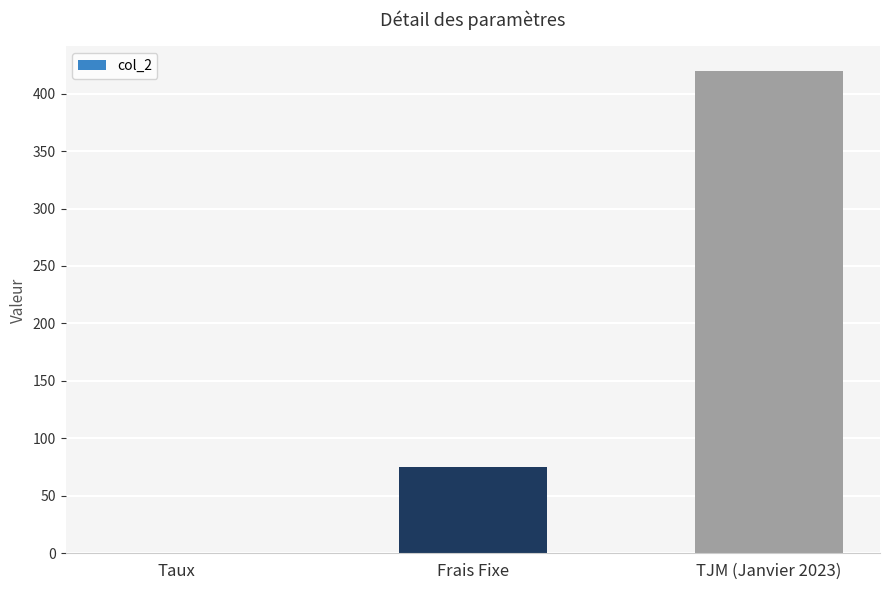

Between Taux and Frais Fixe, which is larger?

Frais Fixe